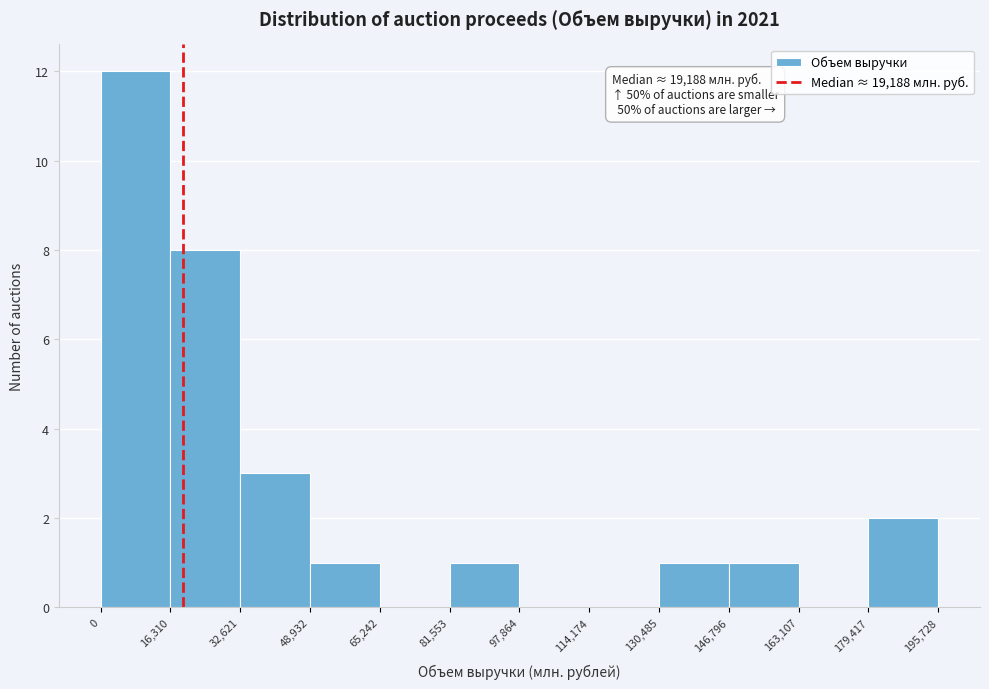

Over which range of the x-axis is the bar tallest?

0 to 16,310